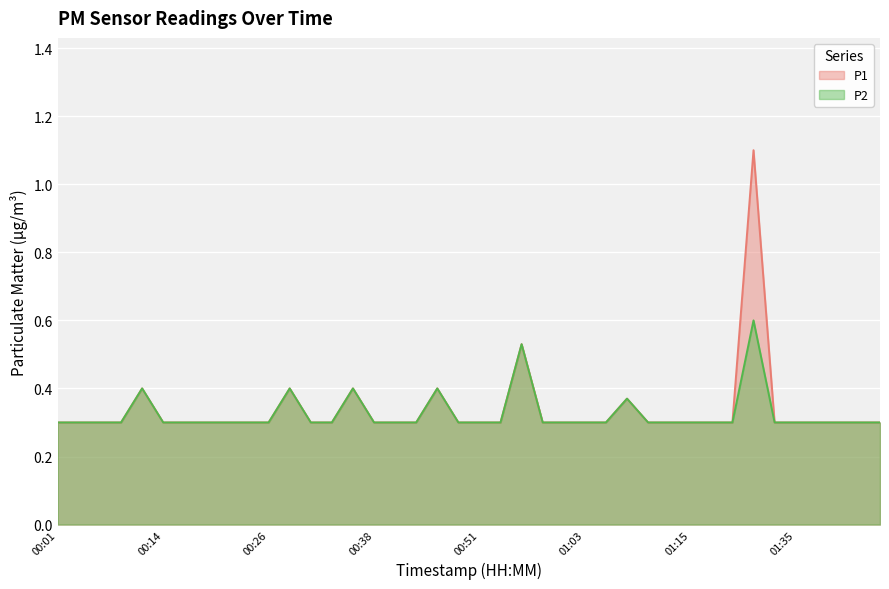

What are all the series names shown in the legend?

P1, P2